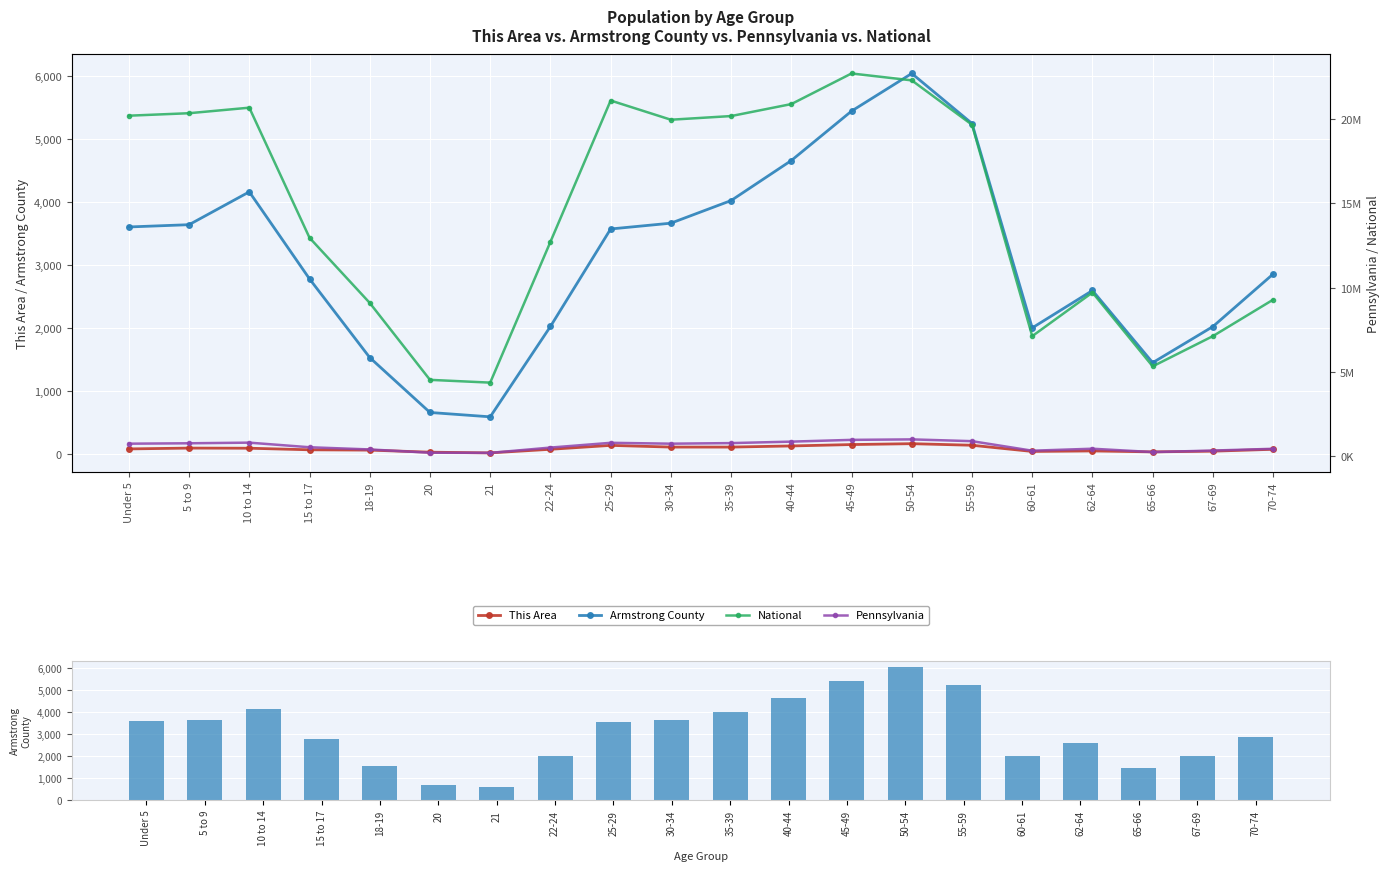

Rank the categories by This Area value from lowest to highest.

21, 20, 65-66, 60-61, 67-69, 62-64, 18-19, 15 to 17, 22-24, 70-74, Under 5, 10 to 14, 5 to 9, 30-34, 35-39, 40-44, 25-29, 55-59, 45-49, 50-54